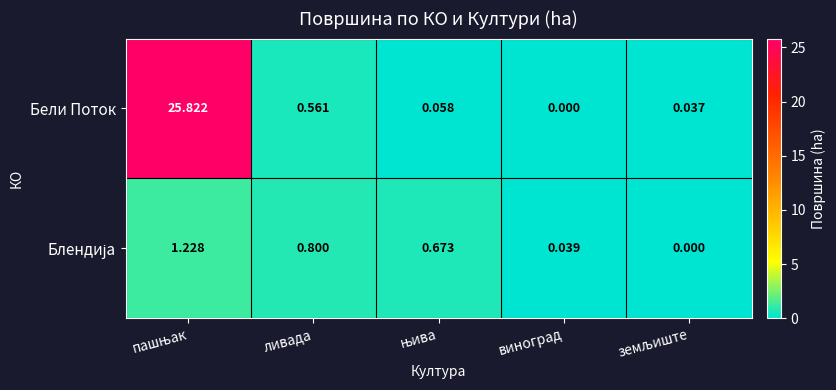

At which label does Бели Поток reach its minimum?

виноград